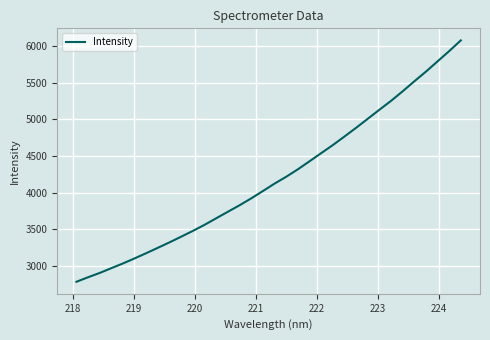

What is the maximum value shown in the chart?

6080.3